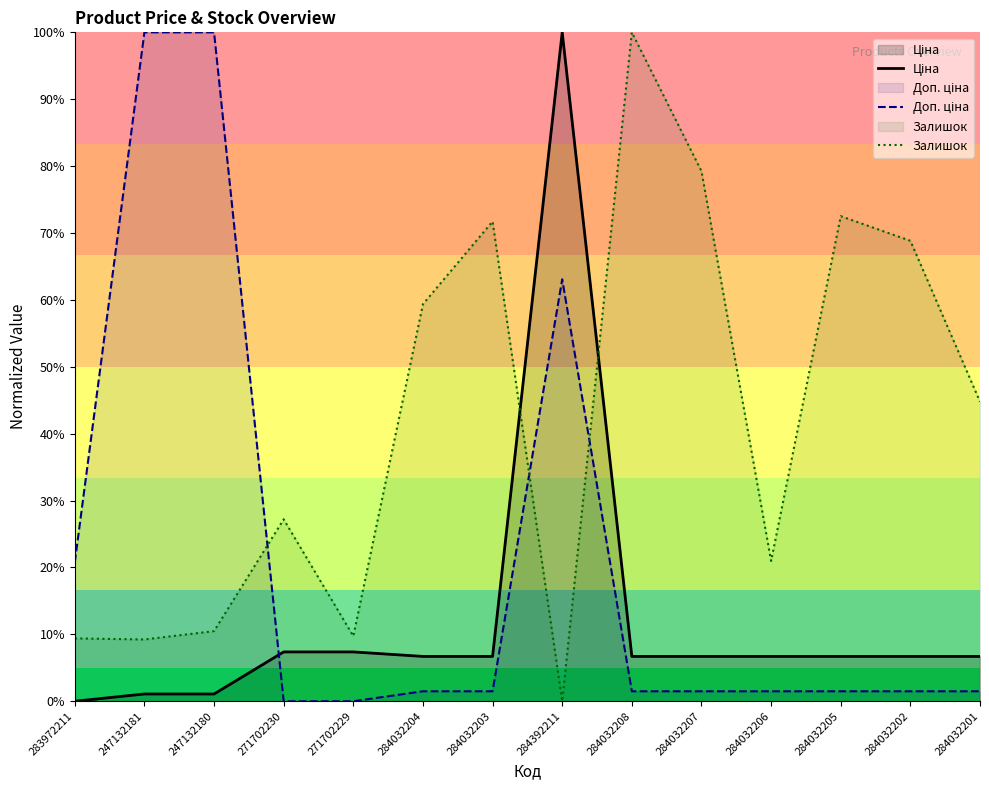

Which series ends up on top after the final intersection of Доп. ціна and Ціна?

Ціна